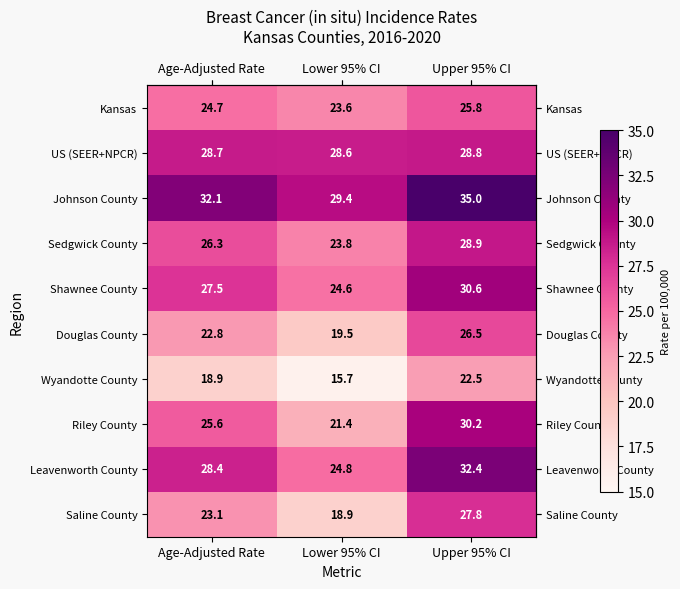

What is the total value across all series at Upper 95% CI?

288.5